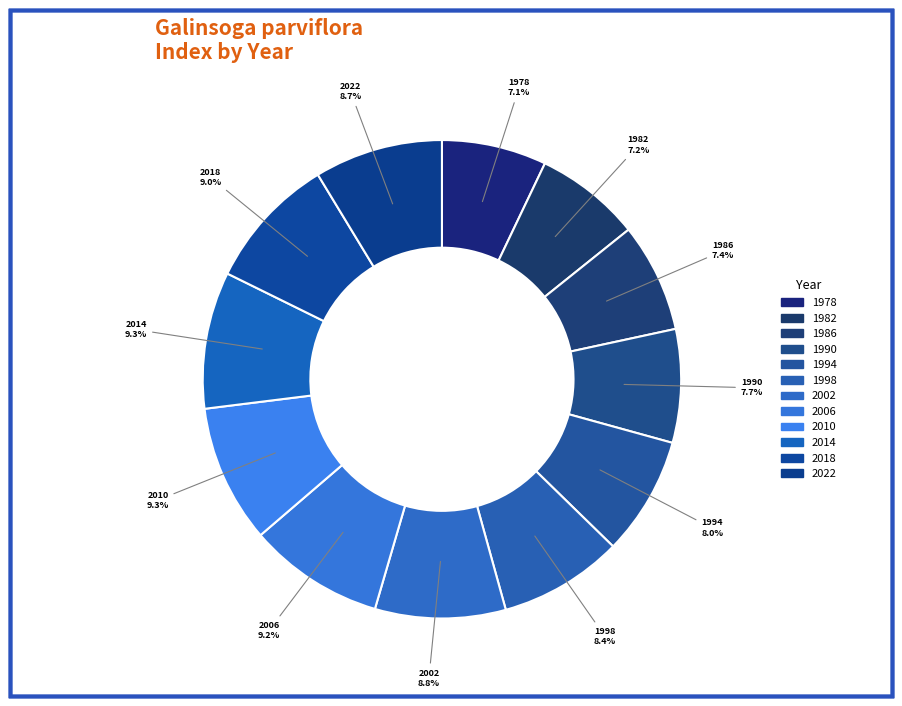

Rank the categories by value from lowest to highest.

1978, 1982, 1986, 1990, 1994, 1998, 2022, 2002, 2018, 2006, 2014, 2010